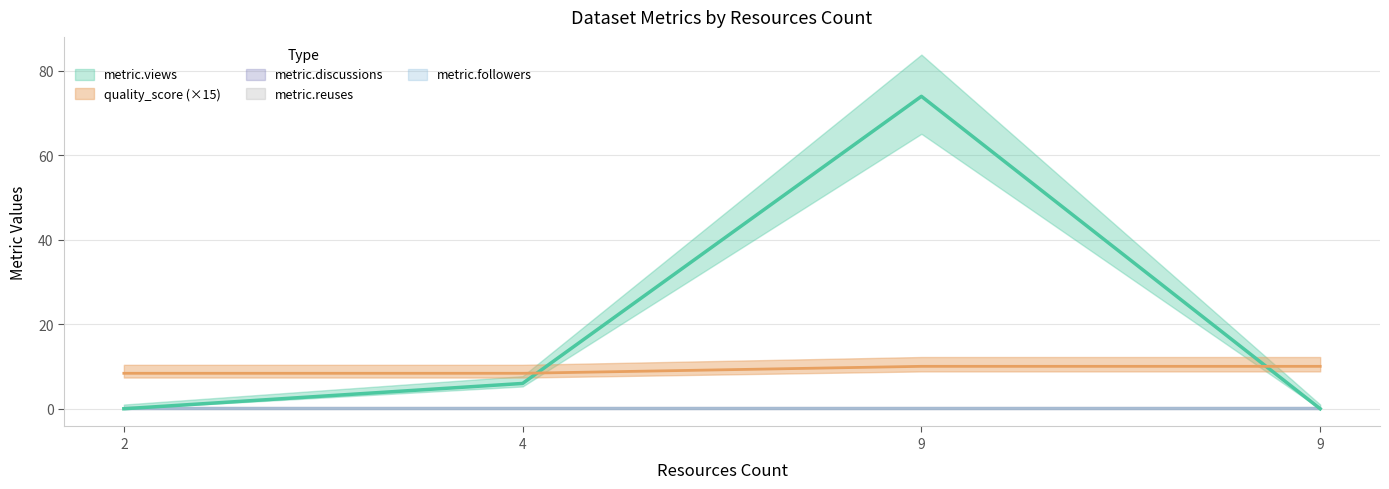

At which category does the chart reach its minimum across all series?

2